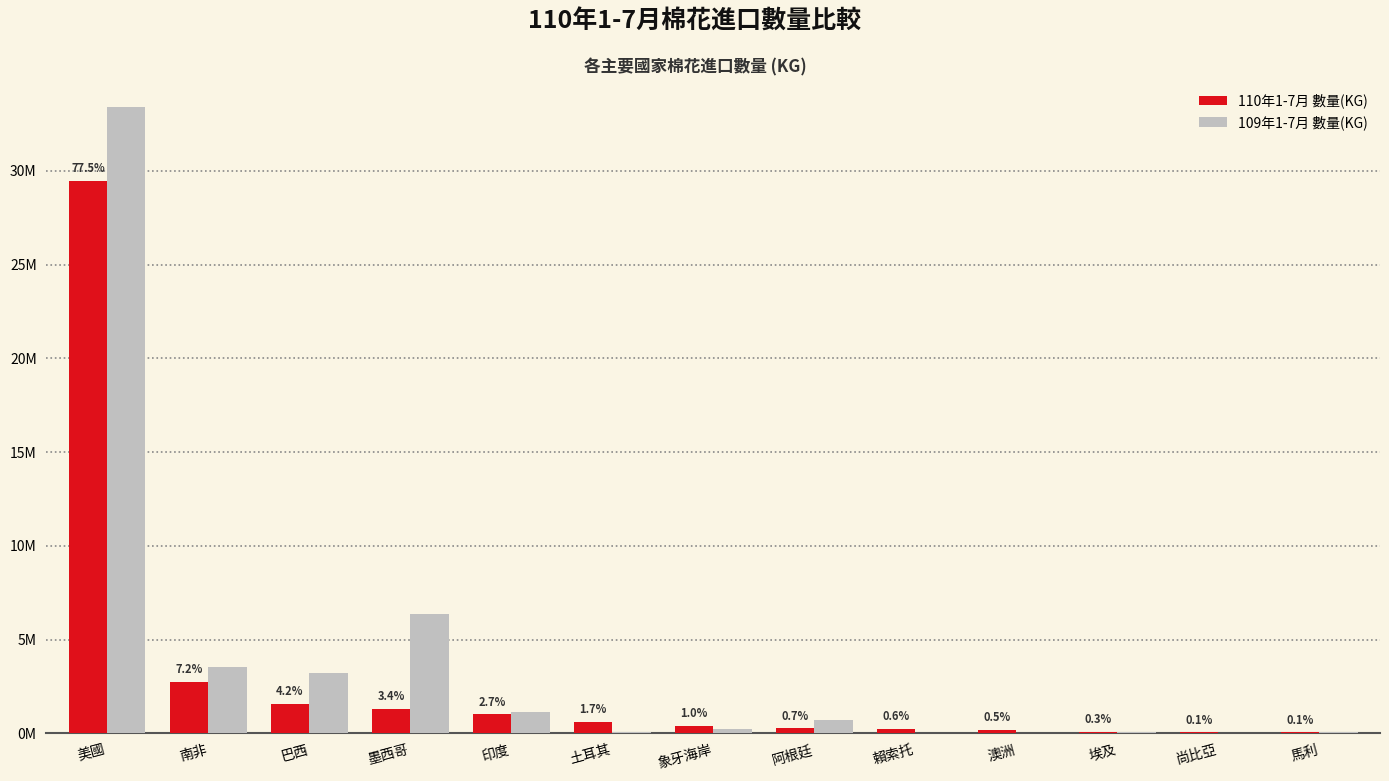

Are the bars horizontal?

No